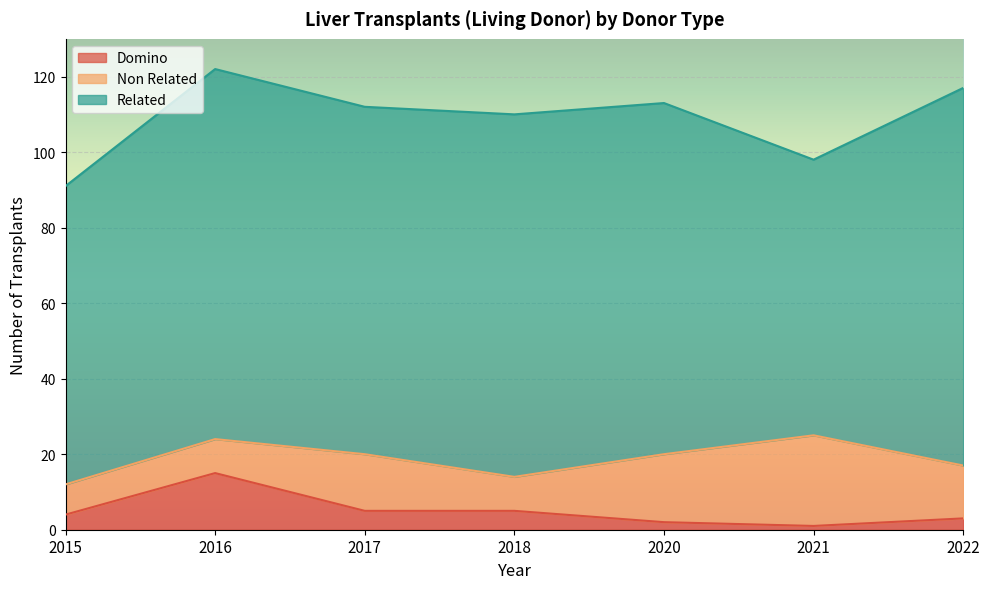

How many distinct data groups are displayed?

3